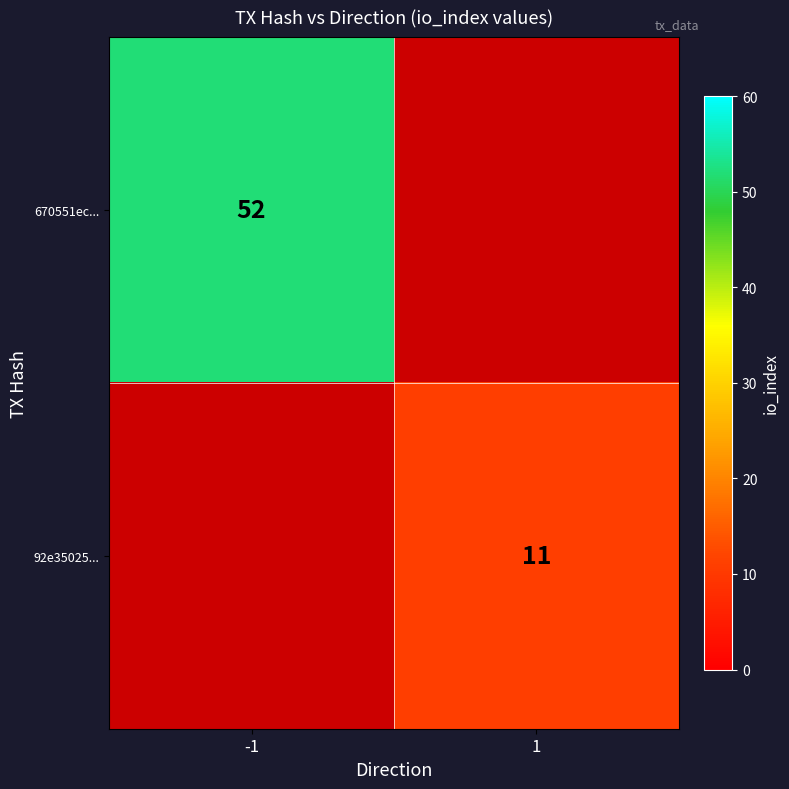

List the series in order of their peak value, highest first.

670551ec..., 92e35025...